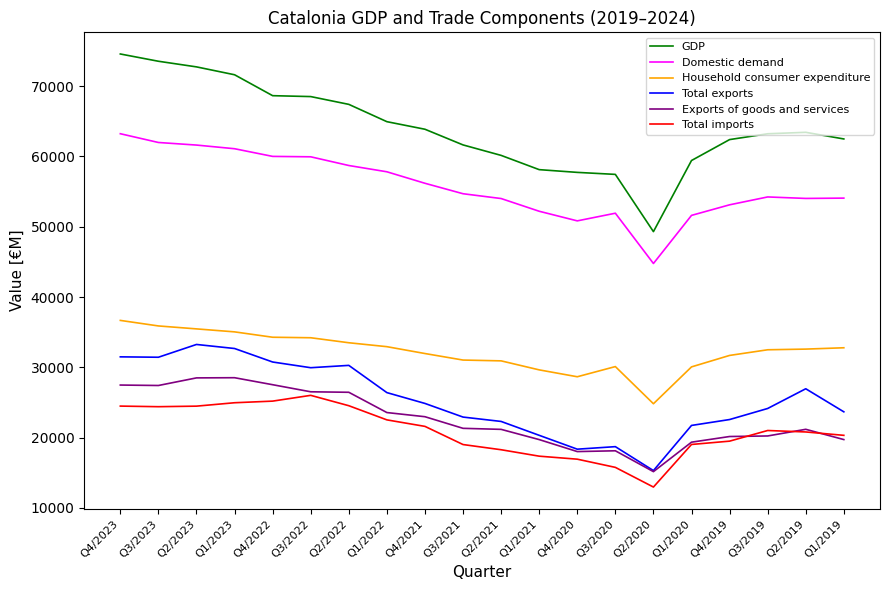

What position from the right is Q2/2019?

2